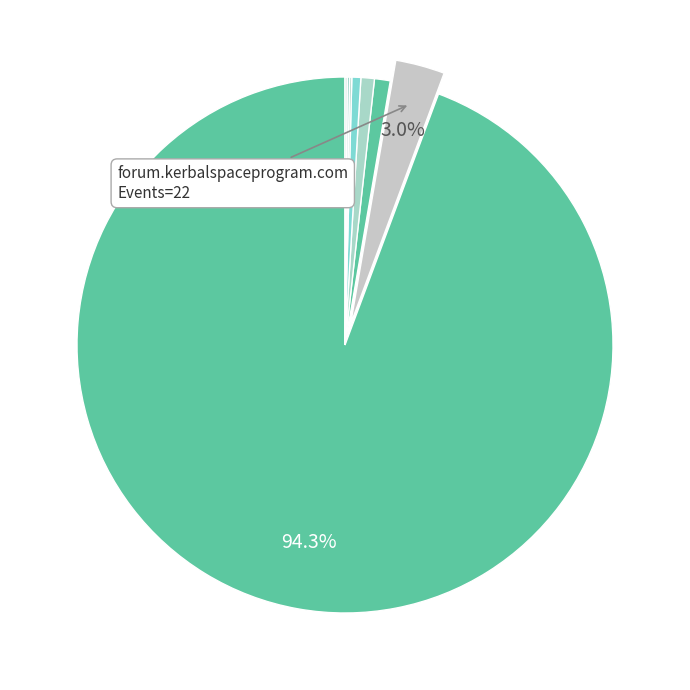

How many segments does this pie chart have?

8